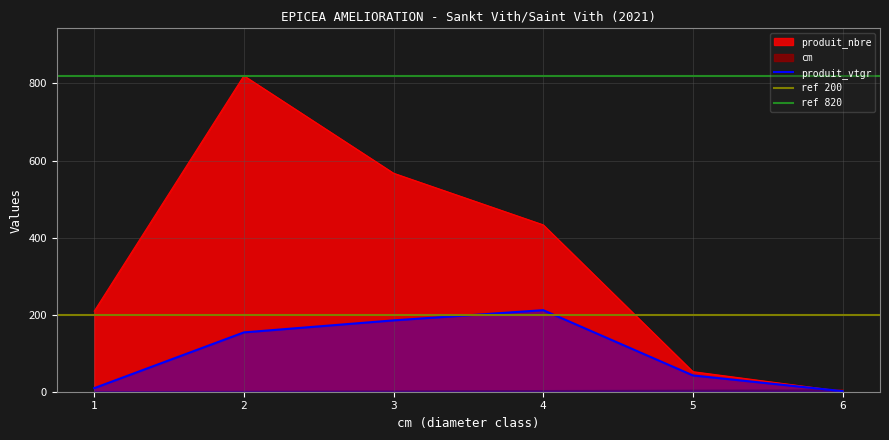

What is the minimum value shown in the chart?

1.0